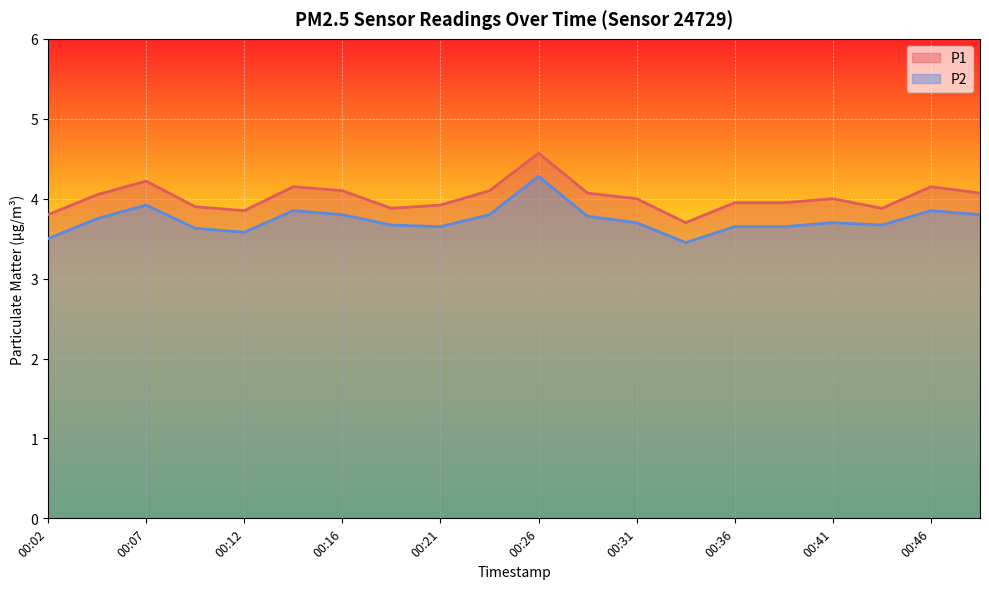

What is the difference between the highest and lowest values at 00:12?

0.3